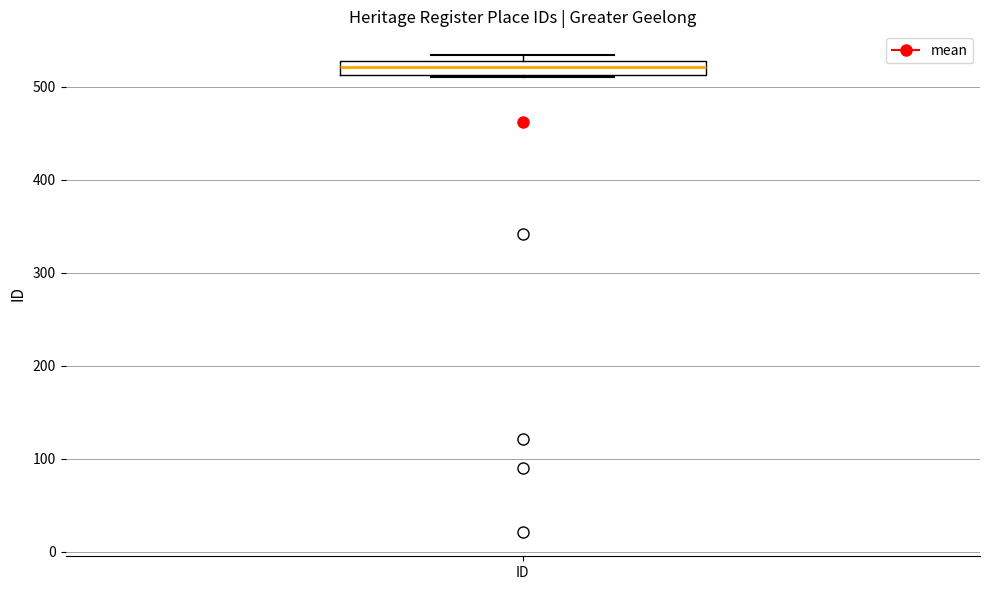

Where does the median line of the box for ID sit on the y-axis? The values are not printed on the chart, so give them approximately, as read against the axis.

520